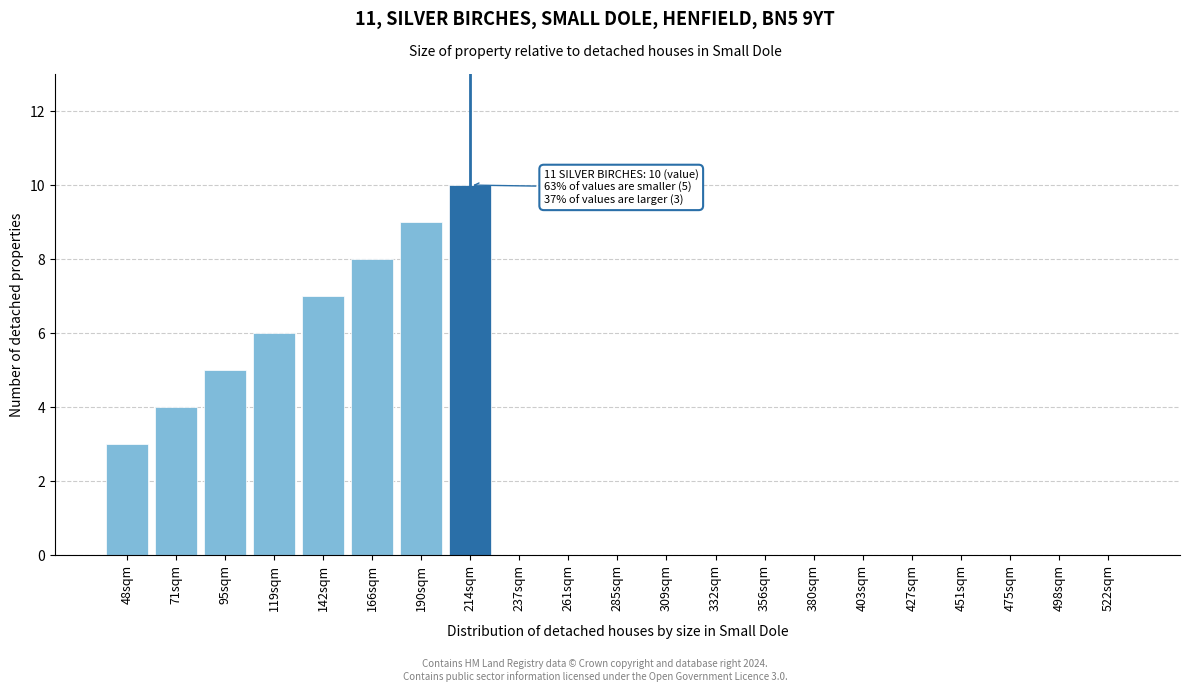

Reading right to left, what are all the values shown in this chart?

522sqm=0	498sqm=0	475sqm=0	451sqm=0	427sqm=0	403sqm=0	380sqm=0	356sqm=0	332sqm=0	309sqm=0	285sqm=0	261sqm=0	237sqm=0	214sqm=10	190sqm=9	166sqm=8	142sqm=7	119sqm=6	95sqm=5	71sqm=4	48sqm=3